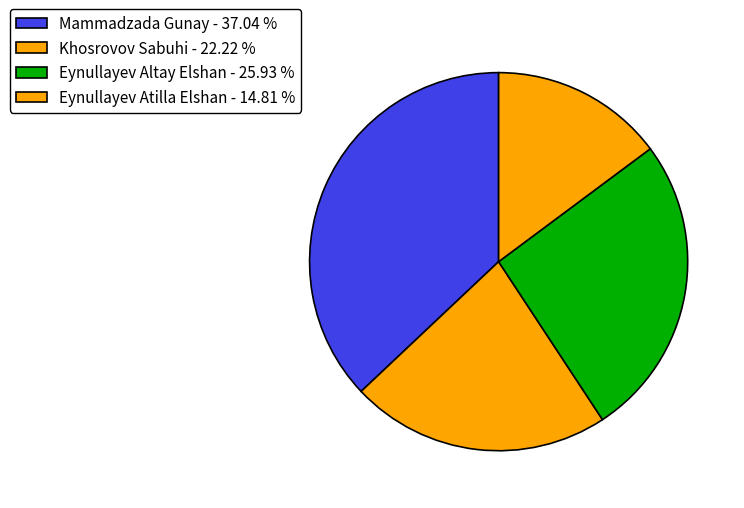

How many segments does this pie chart have?

4